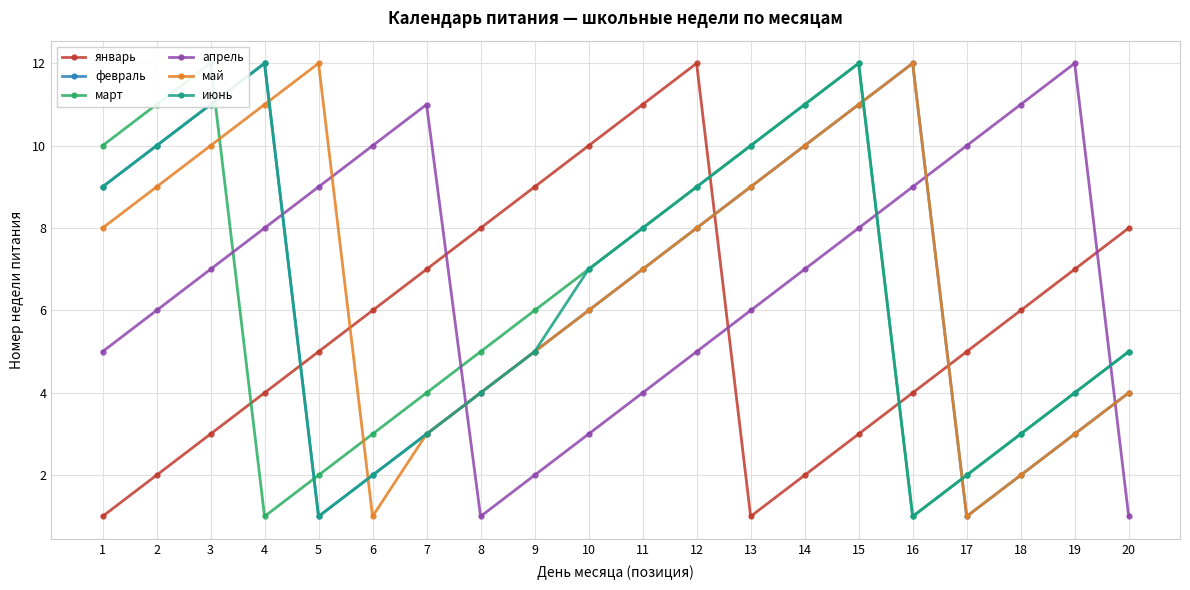

What is the value of the январь point at the 19th from the left?

7